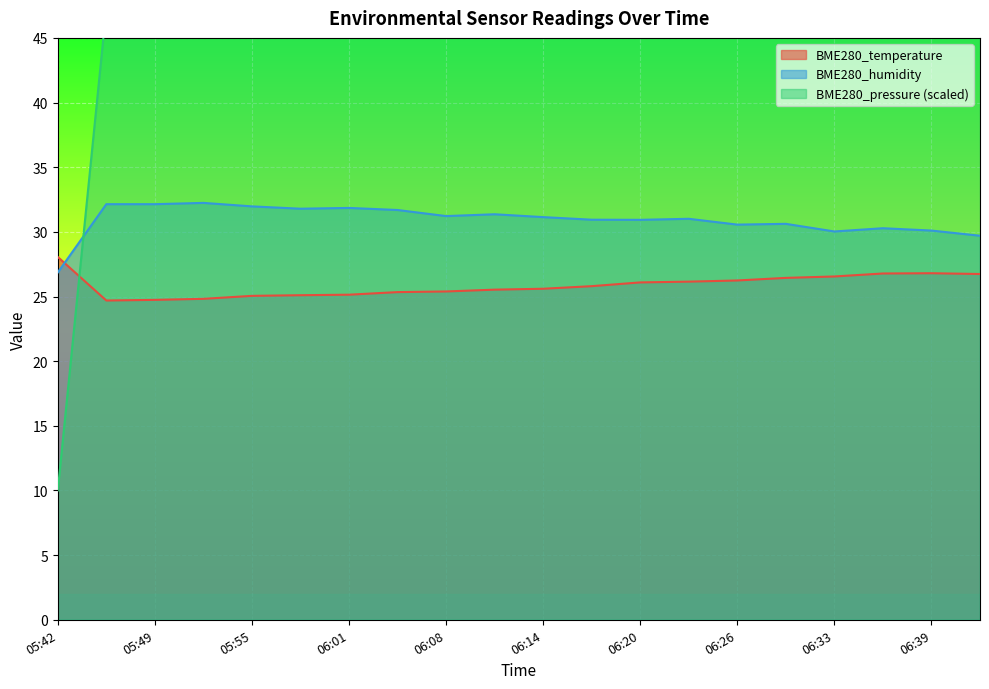

What is the maximum value for BME280_temperature?

28.1